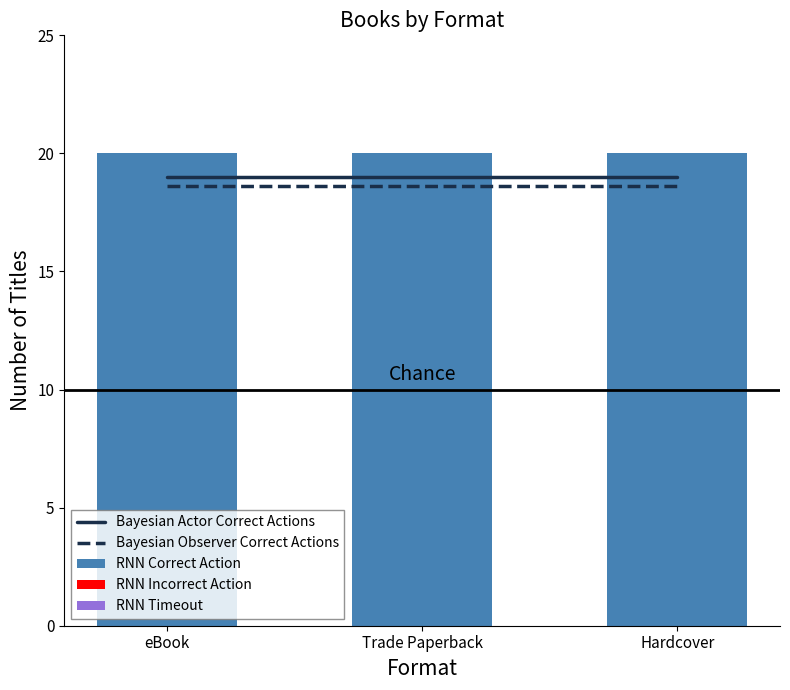

How many distinct data groups are displayed?

5